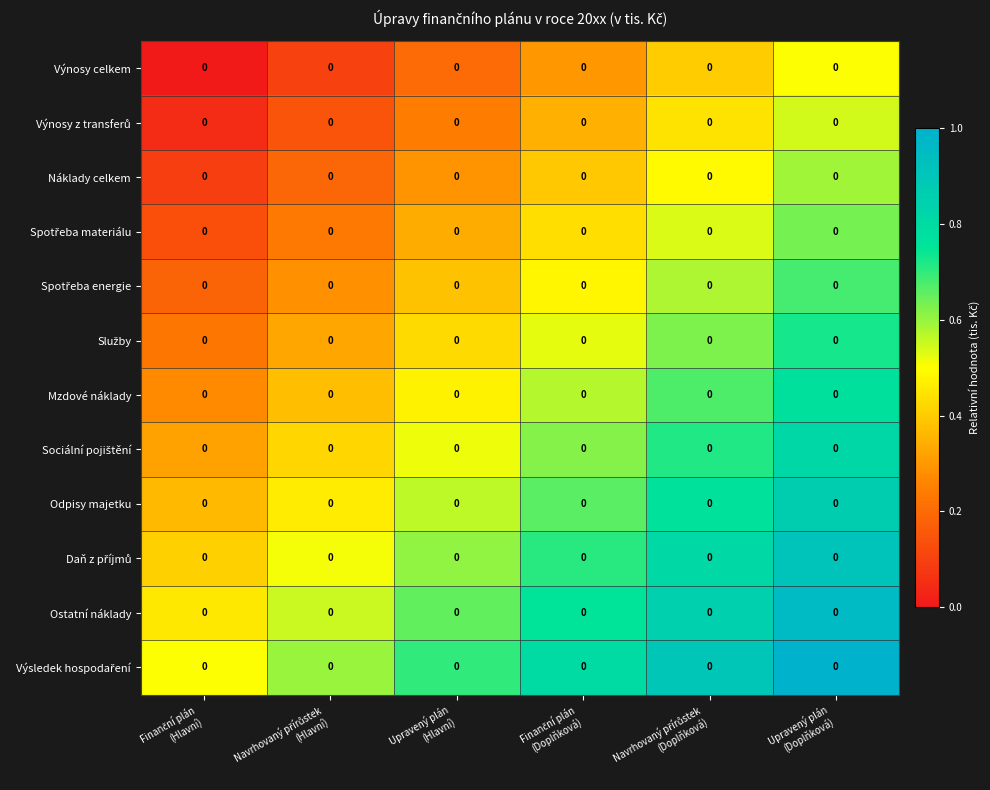

True or false: Mzdové náklady has a value of 0.5 at Upravený plán (Hlavní).

True